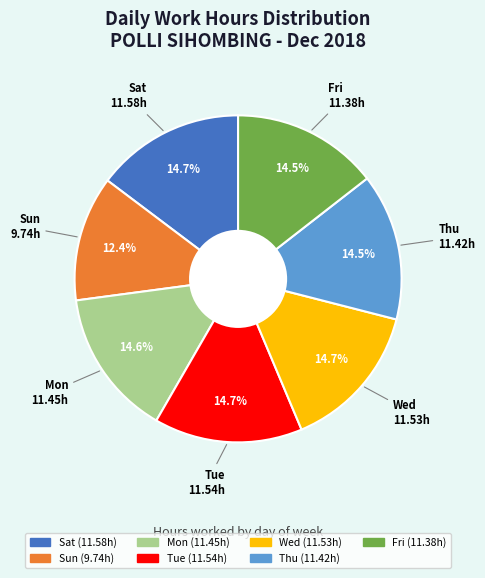

Which slice is the smallest?

Sun